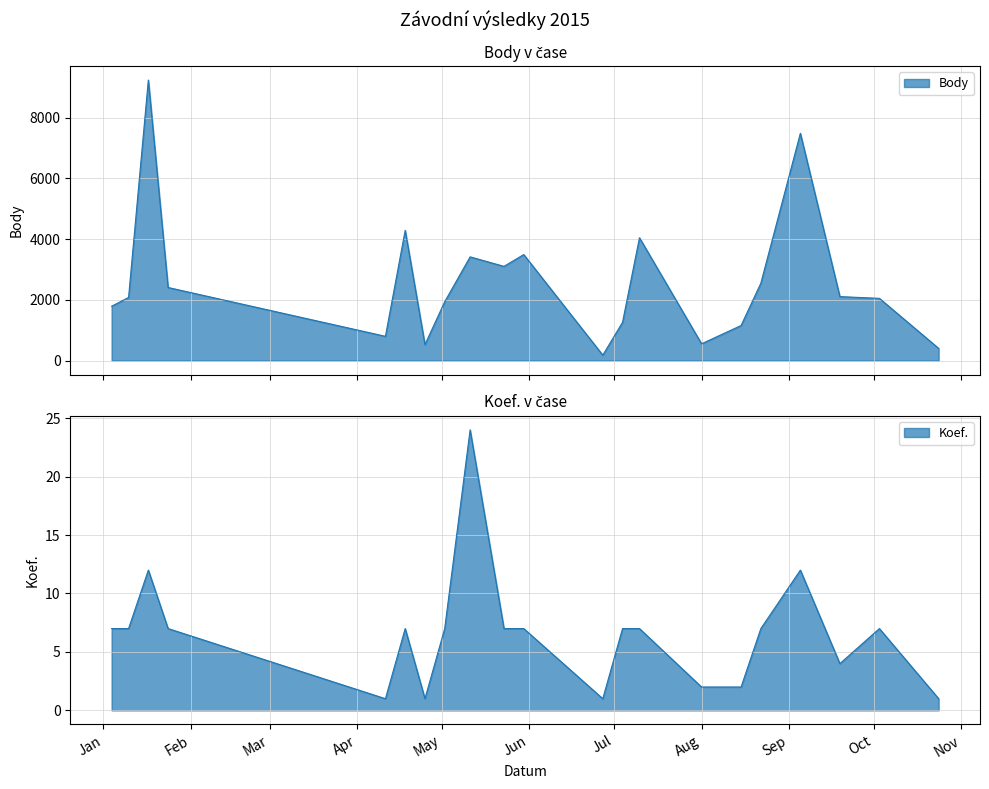

What is the label of the 8th point from the left?

2015-05-02